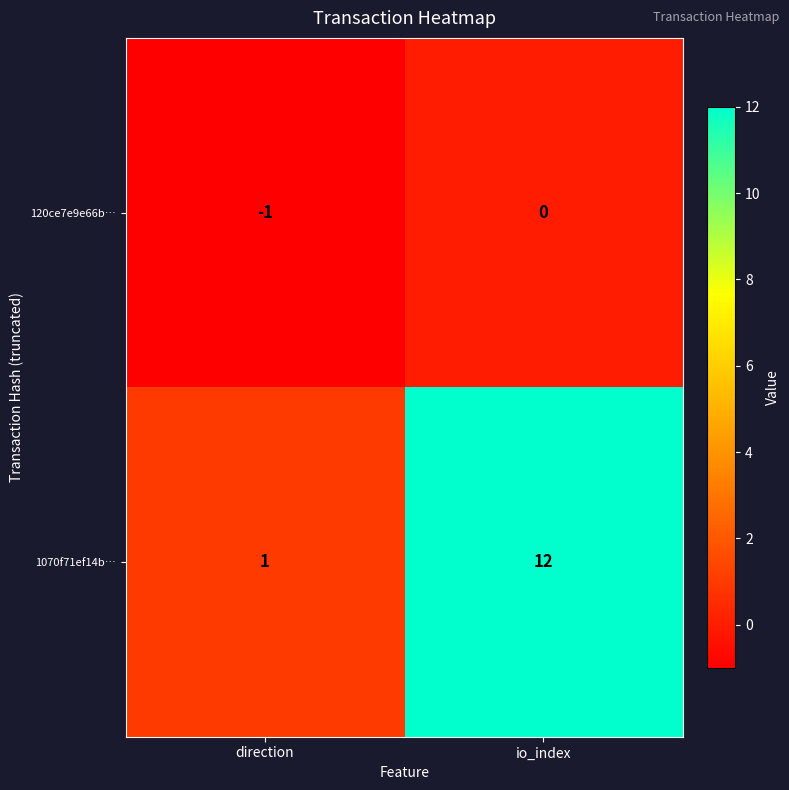

At which category is the sum across all series the highest?

io_index